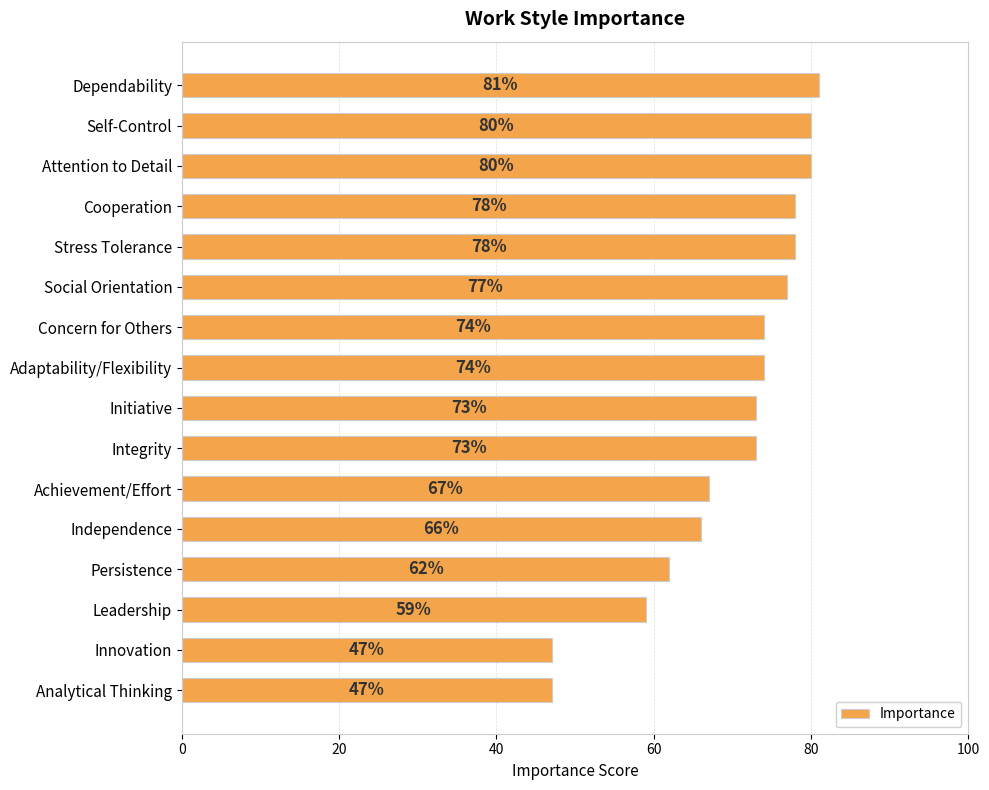

What is the minimum value shown in the chart?

47